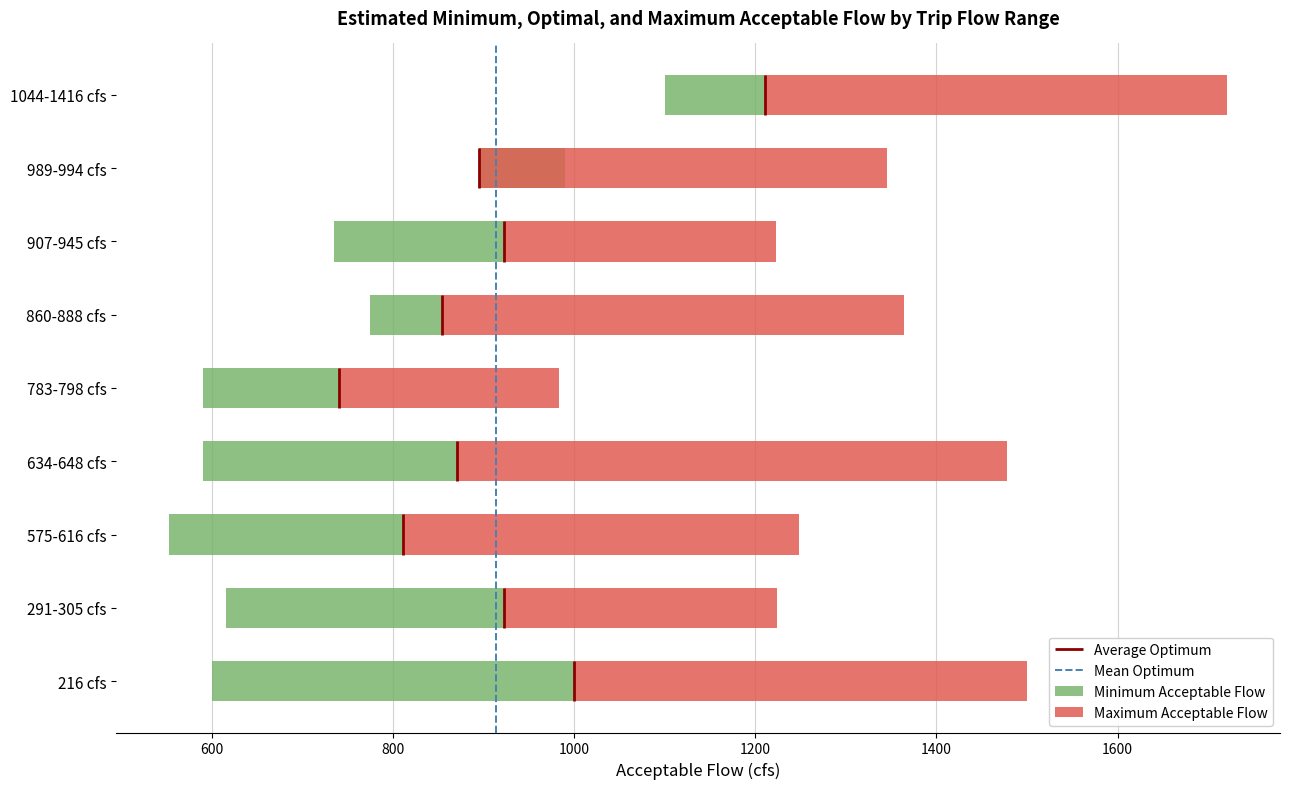

At which category does the chart reach its peak across all series?

1044-1416 cfs